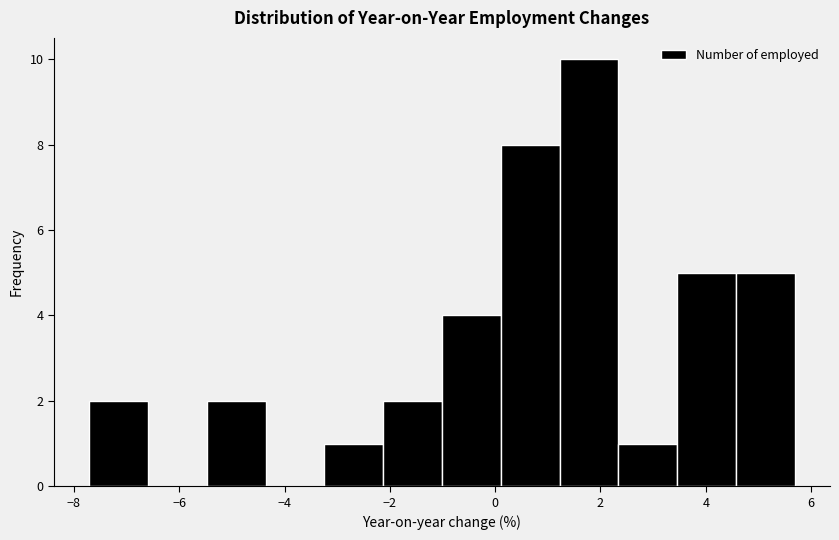

Reading left to right, transcribe this chart: for each bar, give the range it covers on the x-axis and its height. Neither the bar edges nor the heights are printed on the chart, so give them approximately, as read against the axes.

-7.8 to -6.6: 2
-6.6 to -5.4: 0
-5.4 to -4.4: 2
-4.4 to -3.2: 0
-3.2 to -2.2: 1
-2.2 to -1.0: 2
-1.0 to 0.2: 4
0.2 to 1.2: 8
1.2 to 2.4: 10
2.4 to 3.4: 1
3.4 to 4.6: 5
4.6 to 5.6: 5